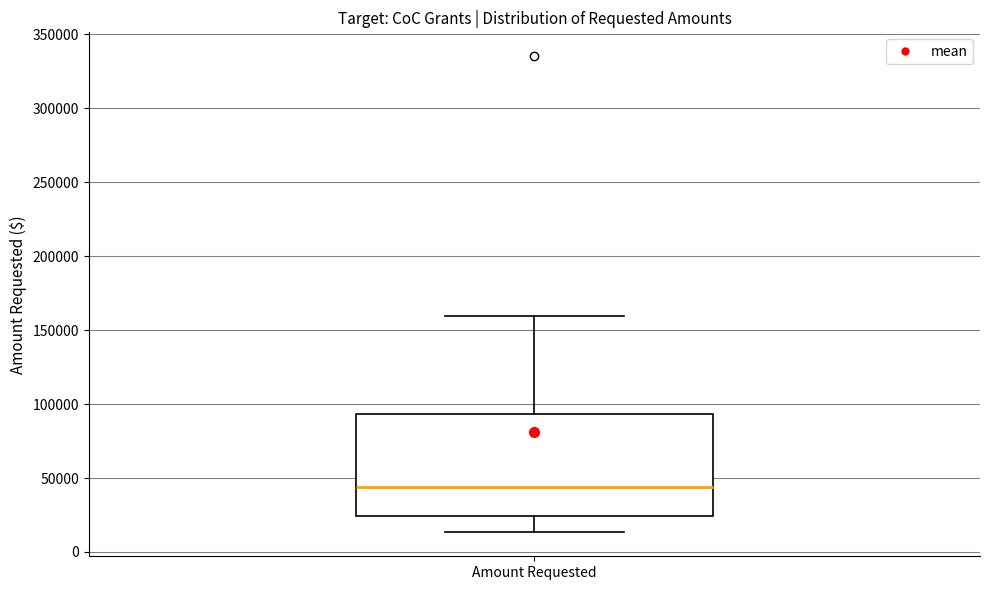

Transcribe this box plot: give where the median line is, the range the box spans, and where the two whiskers end, as read against the y-axis. The values are not printed on the chart, so give them approximately, as read against the axis.

median 45000, box 25000 to 95000, whiskers 15000 to 160000